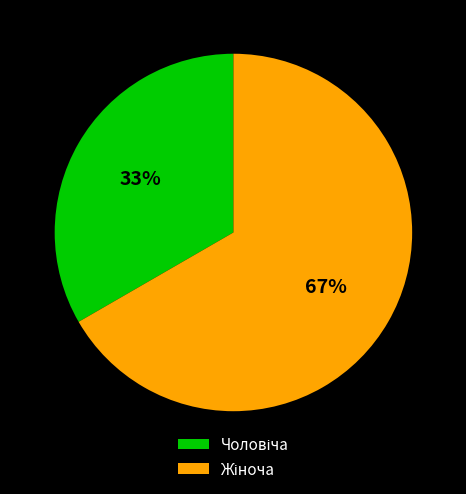

Is there a majority slice in this chart?

Yes